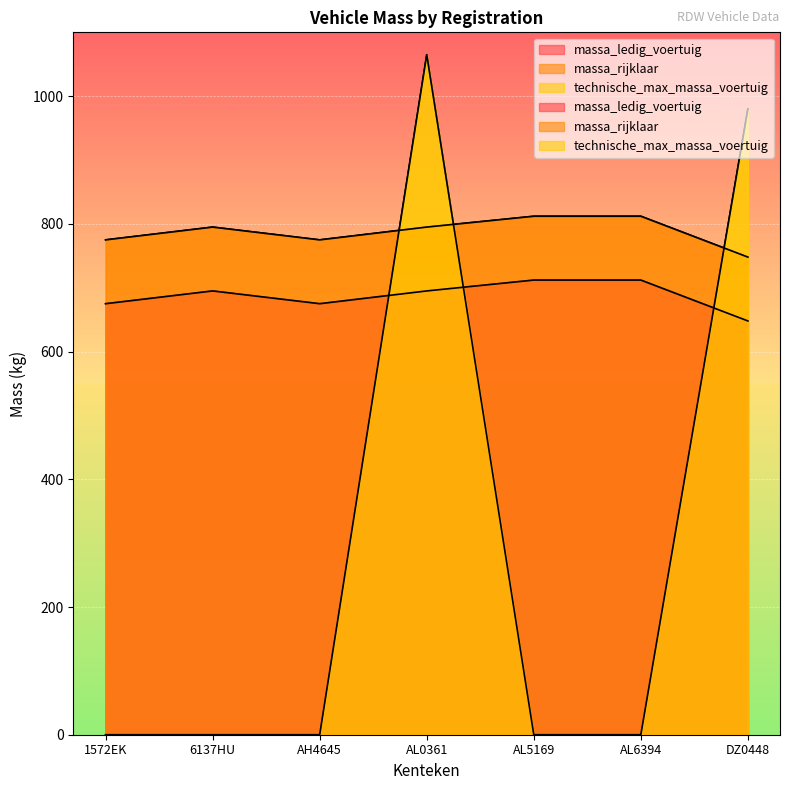

What is the sum of the massa_ledig_voertuig values at 1572EK and DZ0448?

1323